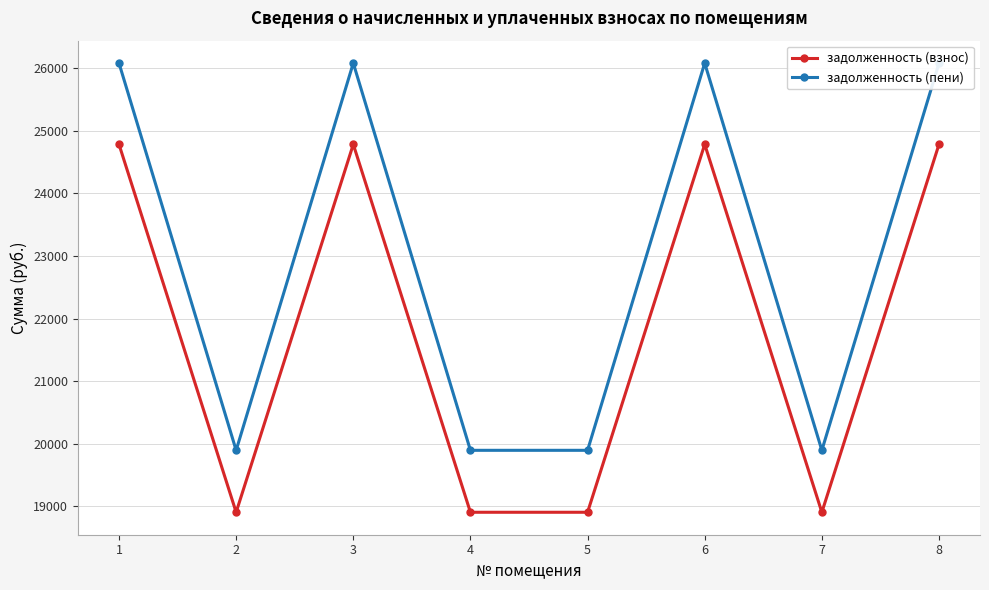

Between 2 and 6, which series saw the biggest shift?

задолженность (пени)